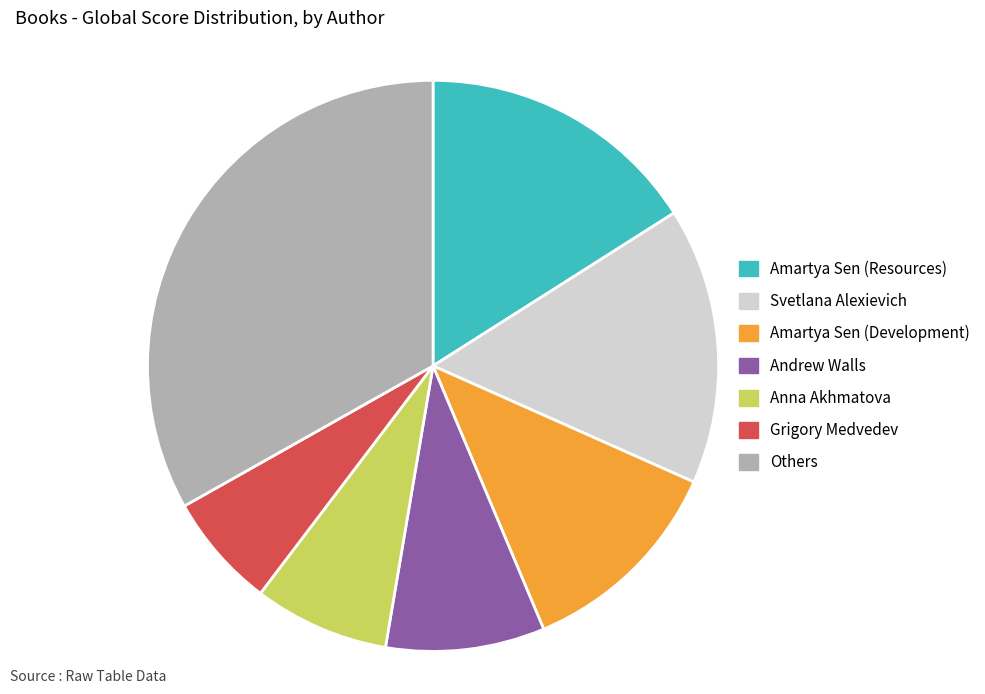

Do Amartya Sen (Development) and Andrew Walls together represent more than half of the pie?

No